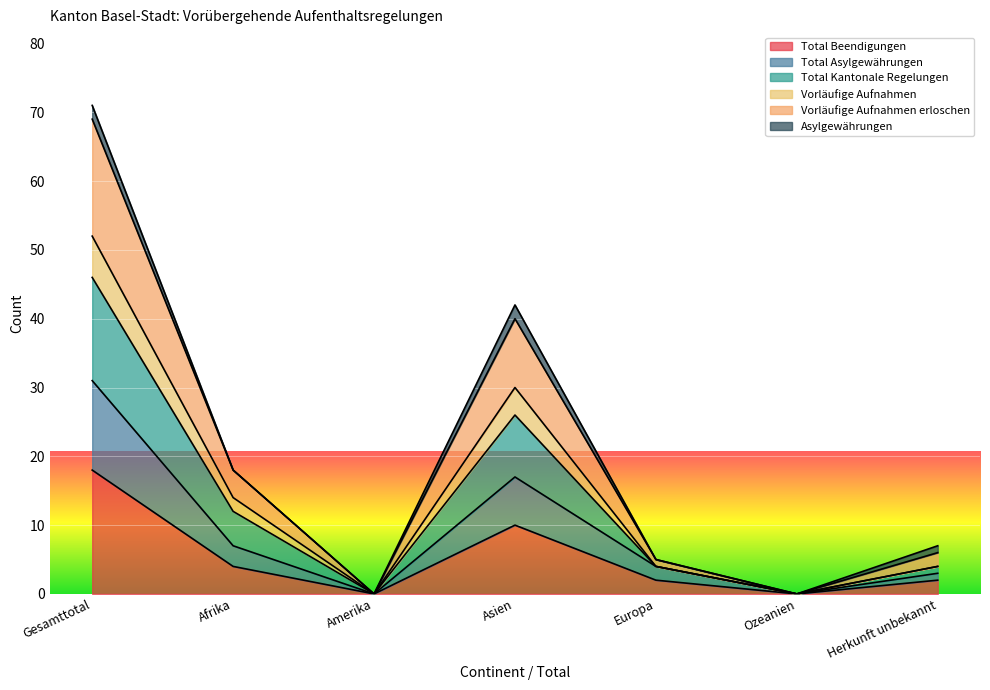

What value does the Total Kantonale Regelungen series have at Afrika, to the nearest 10?

10